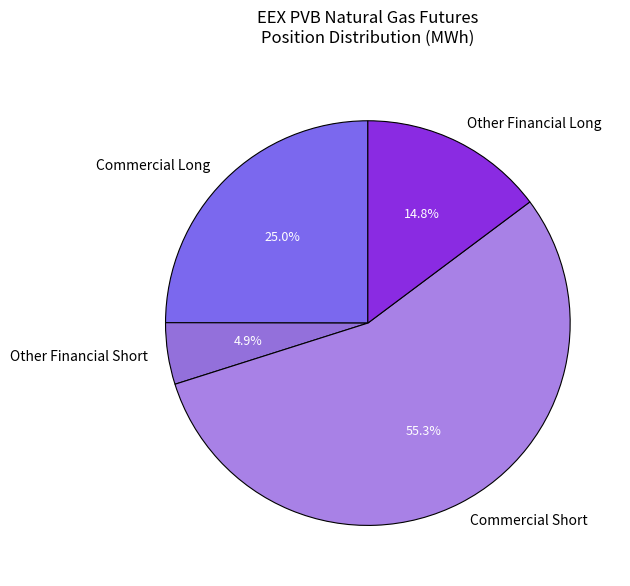

How many slices are in this pie chart?

4